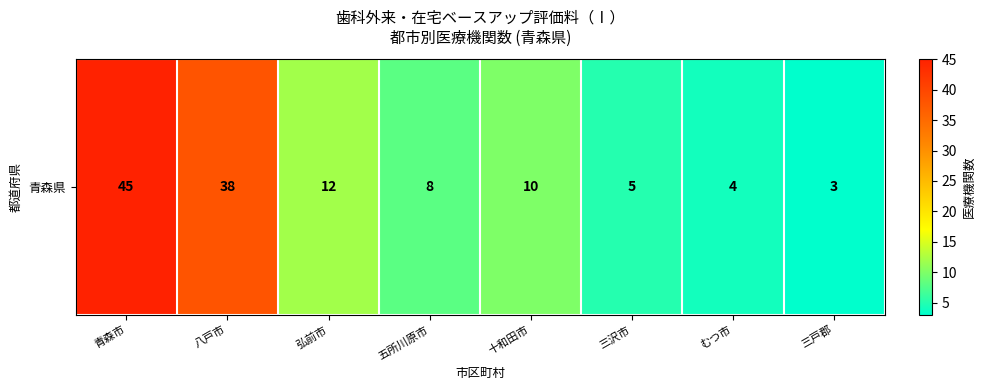

Reading right to left, list all the values displayed in this chart.

3	4	5	10	8	12	38	45